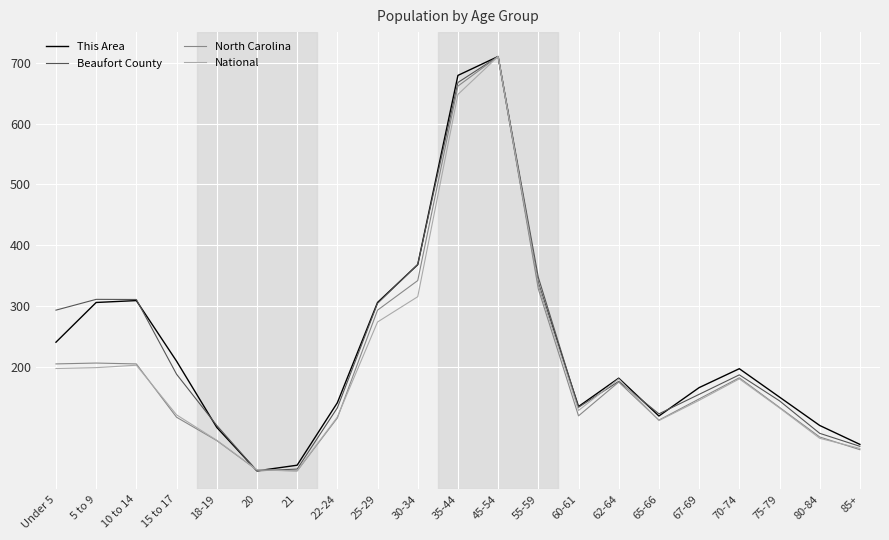

What is the spread (max minus min) of values at 60-61?

15.3